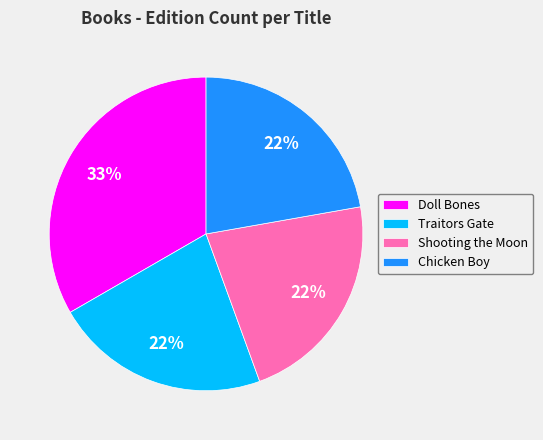

To the nearest percent, what is the average slice percentage?

25%